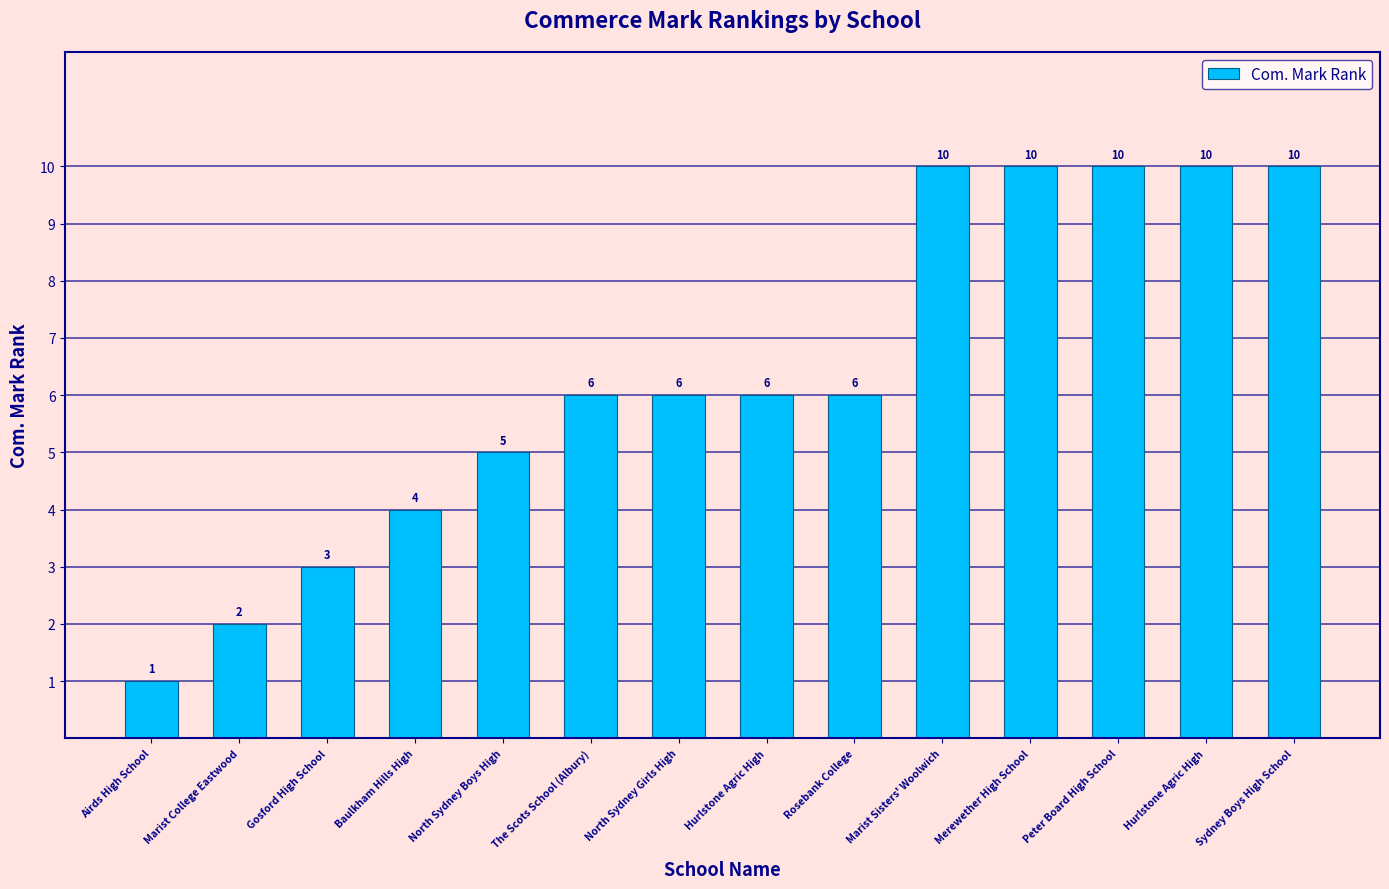

How many data points does each series have?

14